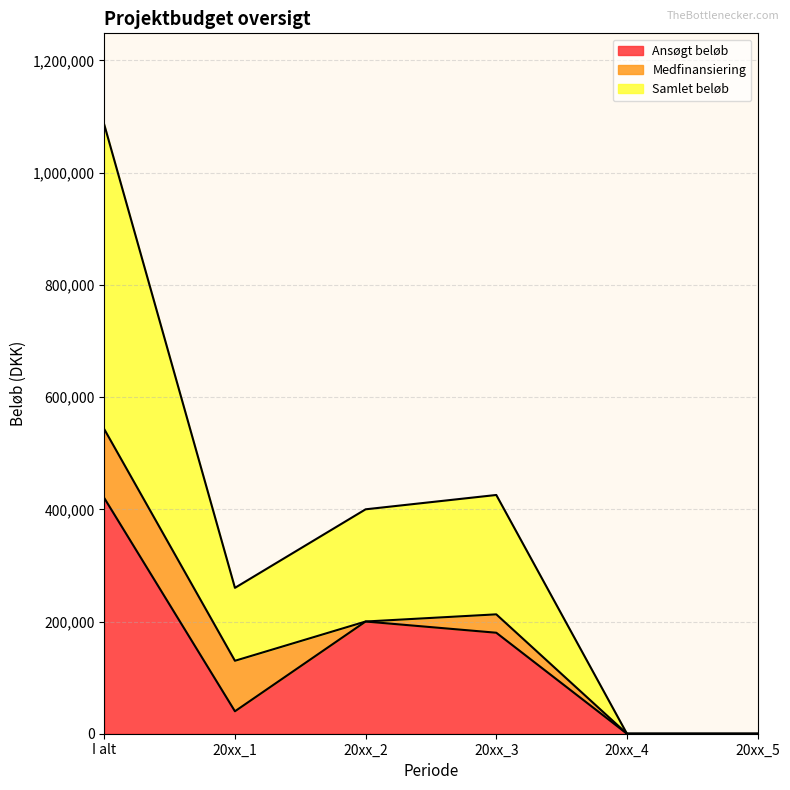

In Samlet beløb, how many points are lower than both neighbors (excluding endpoints)?

1